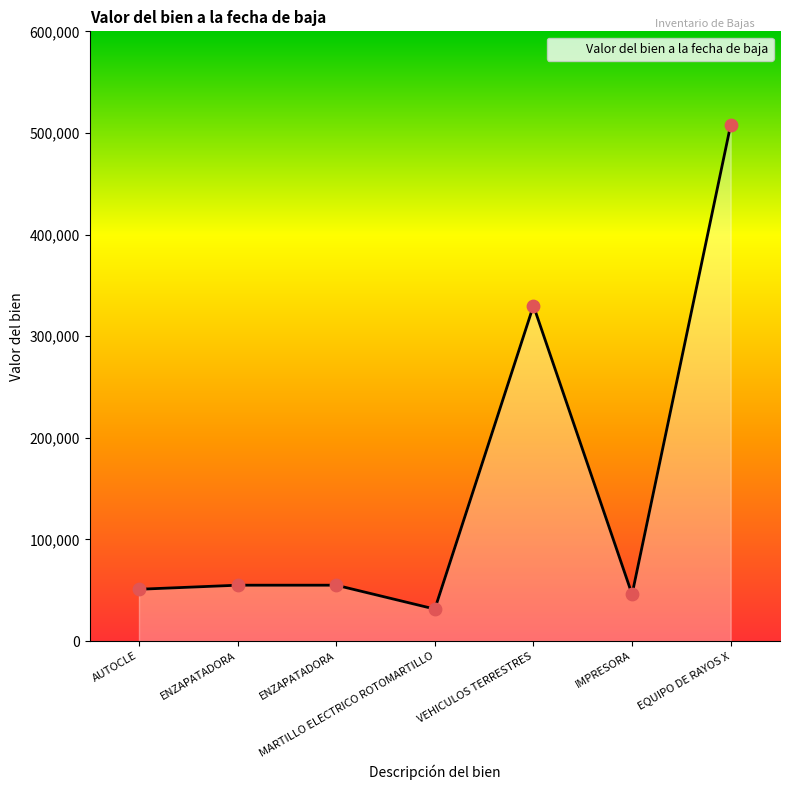

How many lines are shown in the chart?

1